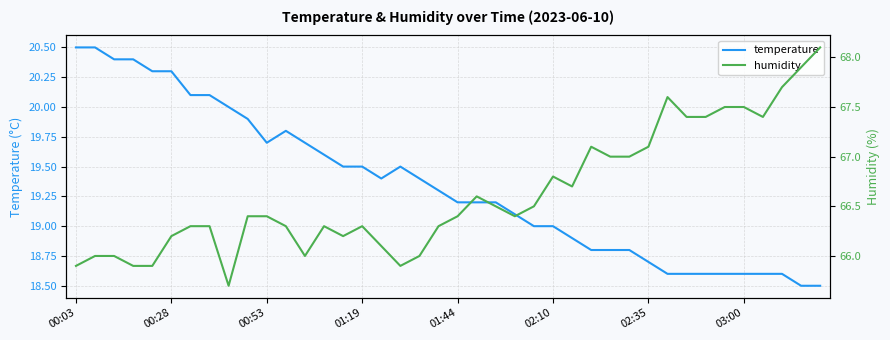

Which series has the largest range (max minus min)?

humidity